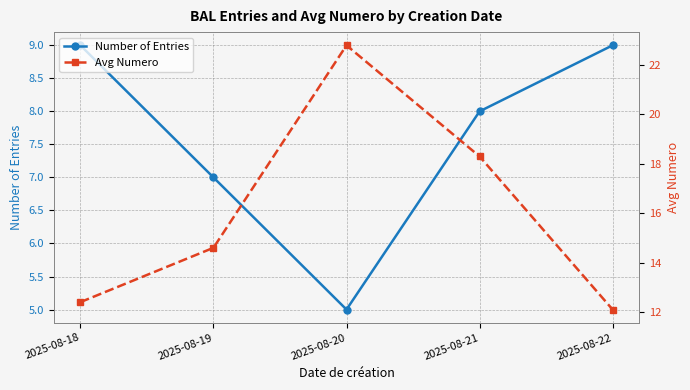

True or false: Avg Numero and Number of Entries cross at least once.

False